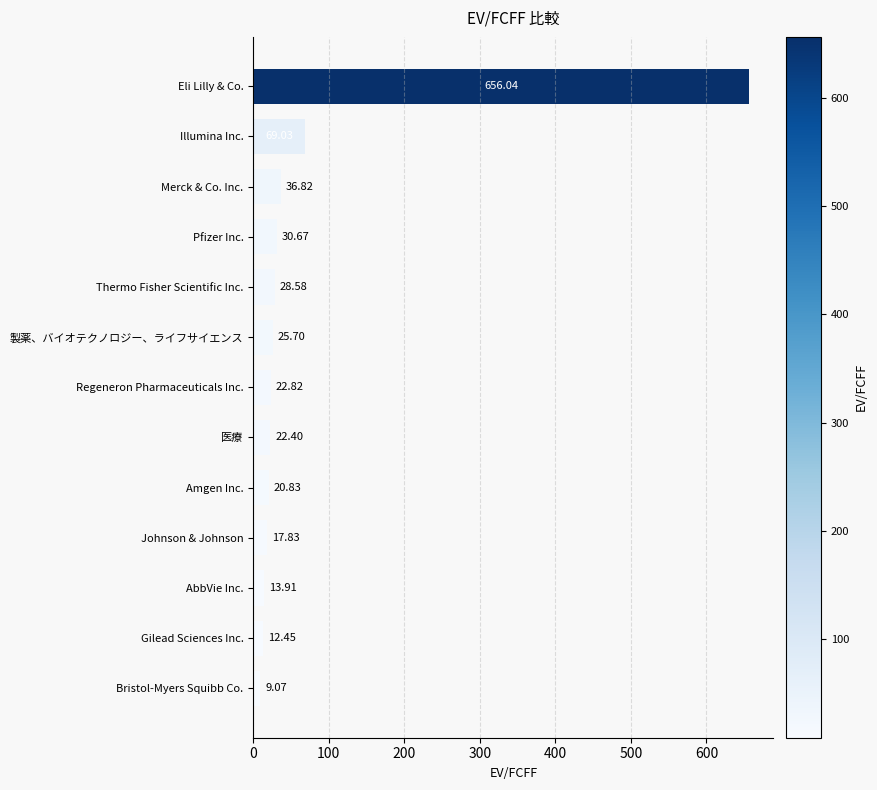

List the labels in order of value, largest first.

Eli Lilly & Co., Illumina Inc., Merck & Co. Inc., Pfizer Inc., Thermo Fisher Scientific Inc., 製薬、バイオテクノロジー、ライフサイエンス, Regeneron Pharmaceuticals Inc., 医療, Amgen Inc., Johnson & Johnson, AbbVie Inc., Gilead Sciences Inc., Bristol-Myers Squibb Co.